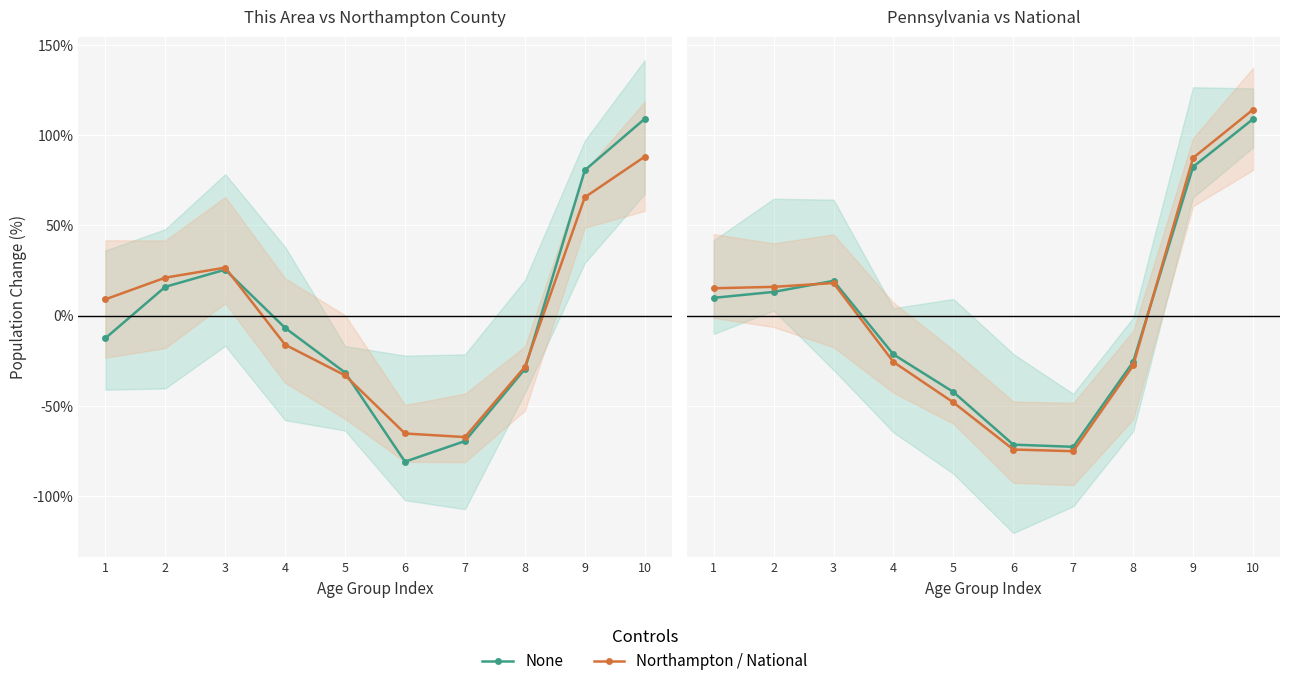

Rank the series at 9 from lowest to highest value.

None, Northampton / National